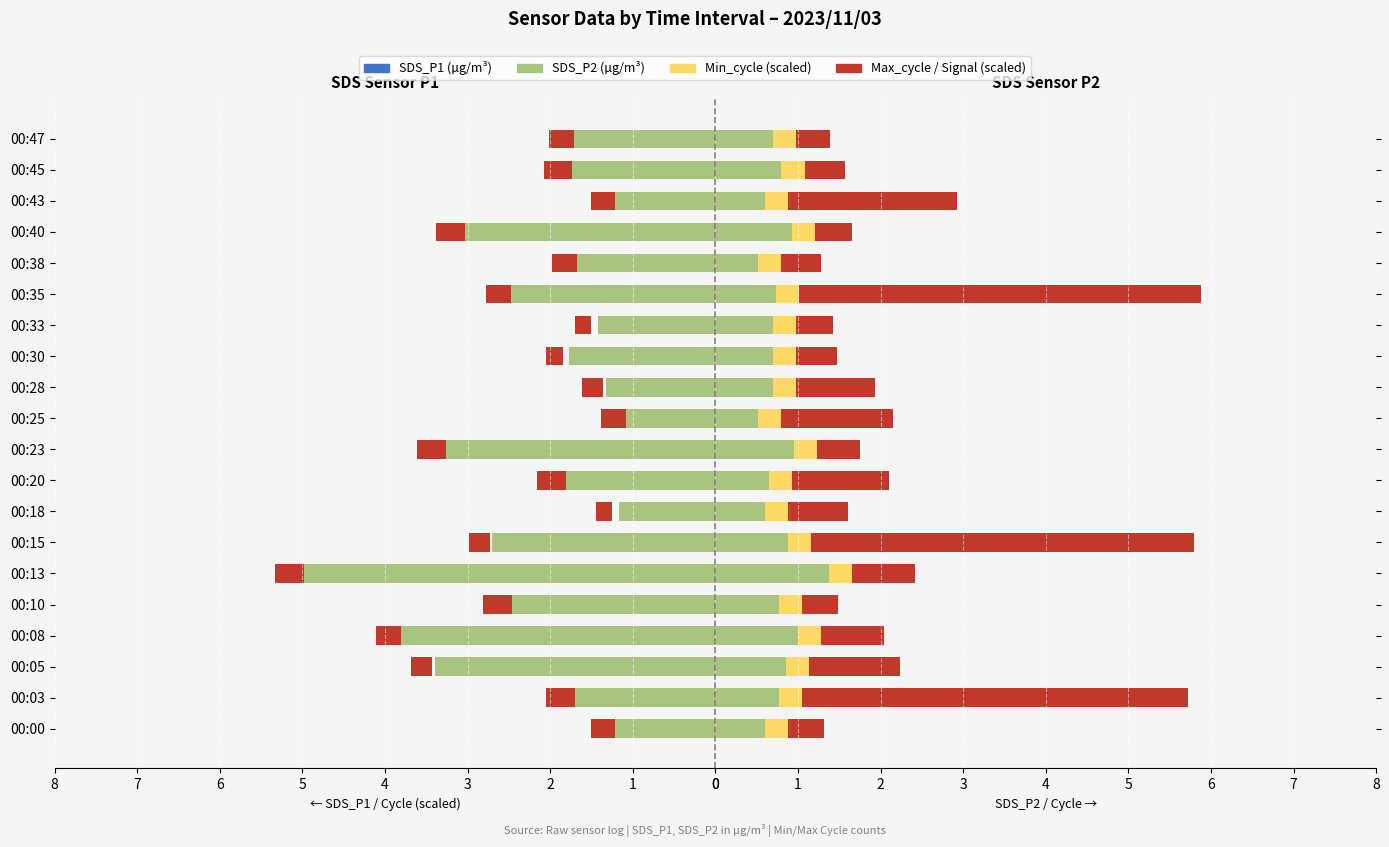

Which has a higher value, 00:08 or 00:03?

00:03